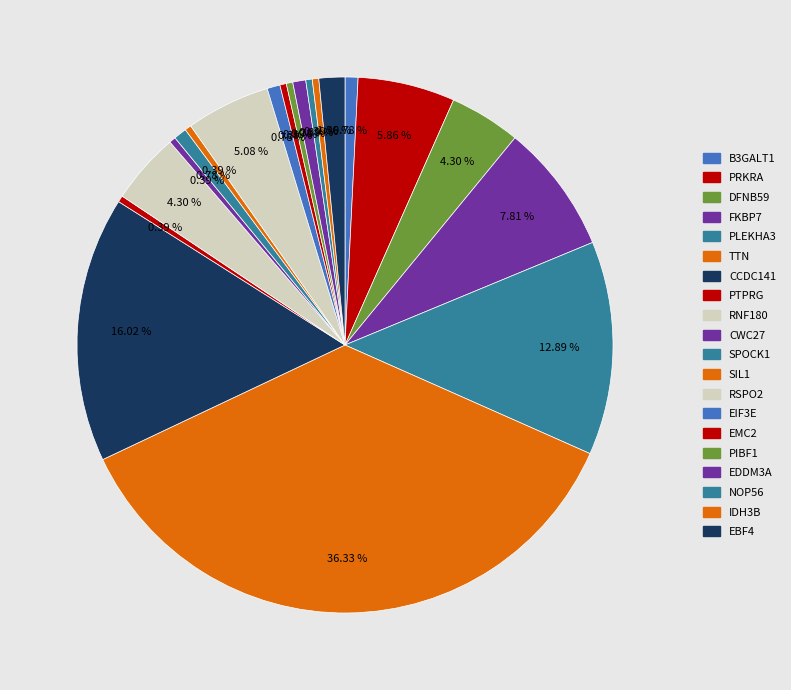

Does SIL1 represent more than half of the total?

No